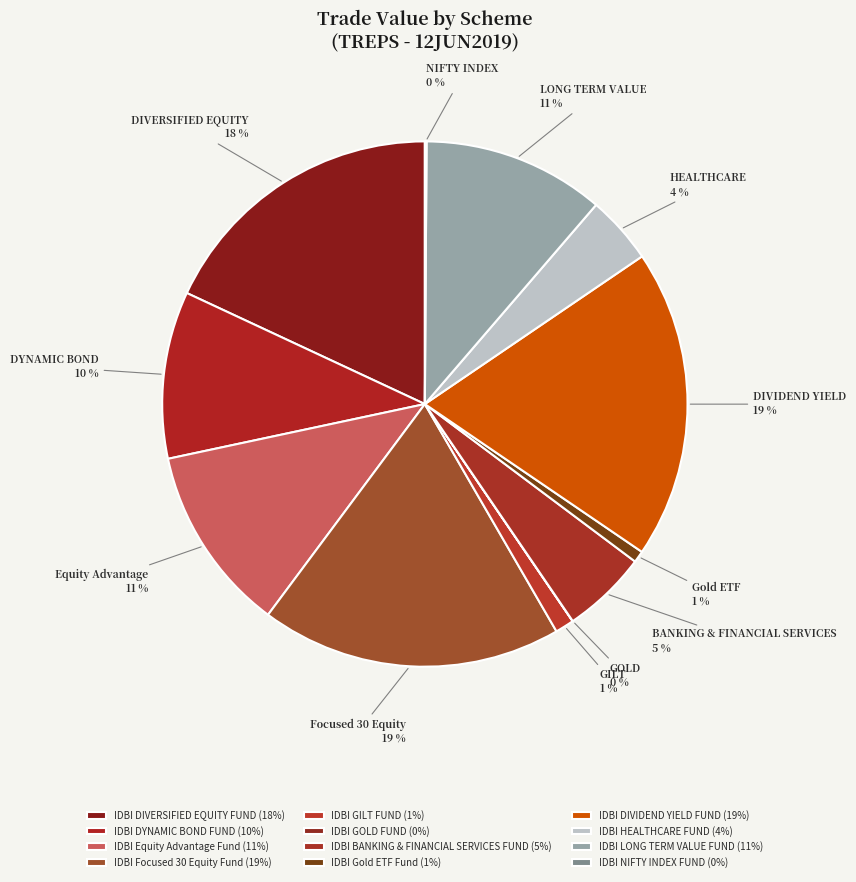

What is the smallest slice in the pie chart?

IDBI GOLD FUND